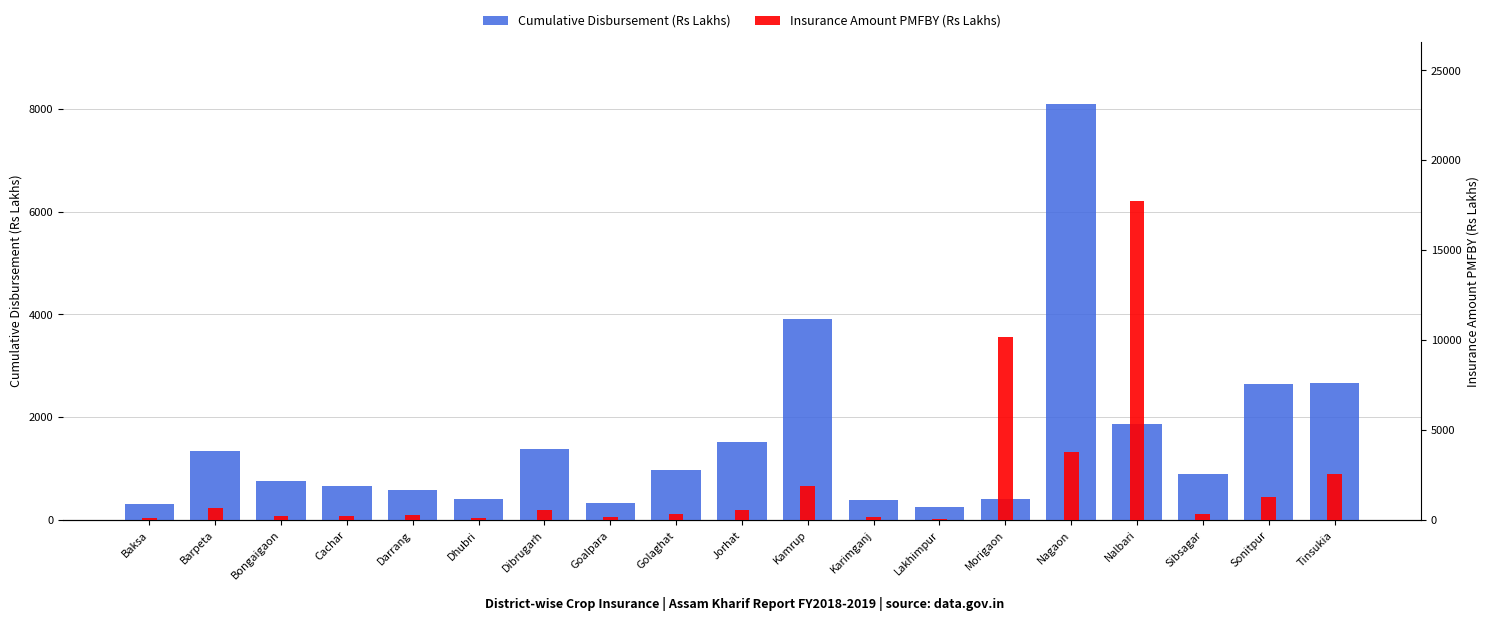

What is the sum of the Insurance Amount PMFBY (Rs Lakhs) values at Tinsukia and Sibsagar?

2897.0